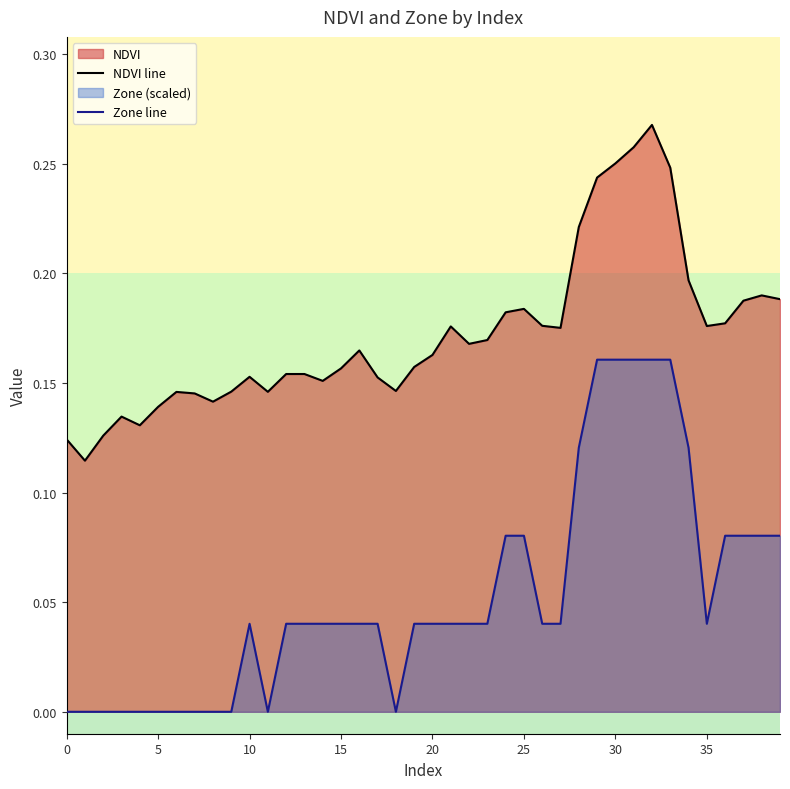

Count the NDVI line values in the range 0 to 1.

40